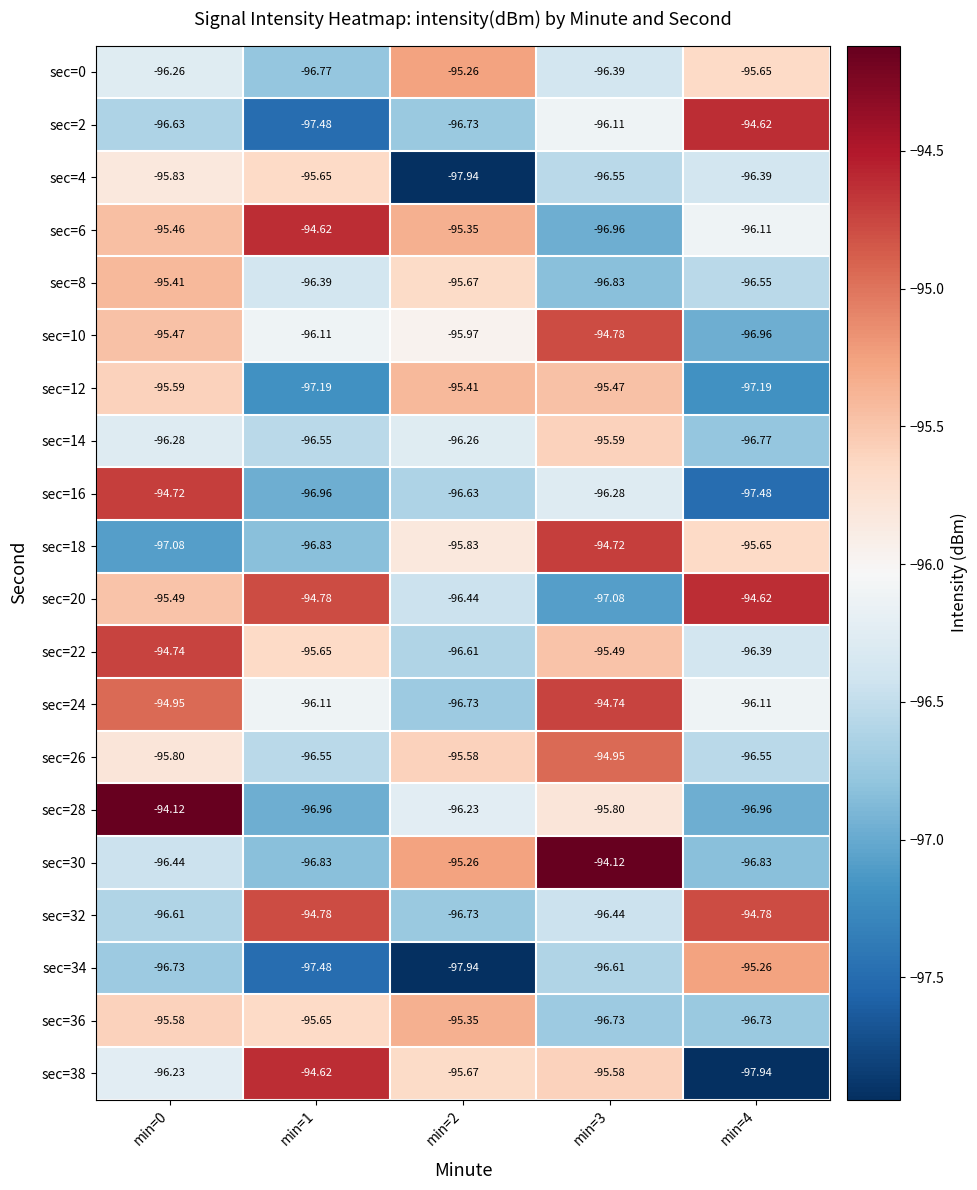

What is the minimum value shown in the chart?

-97.9